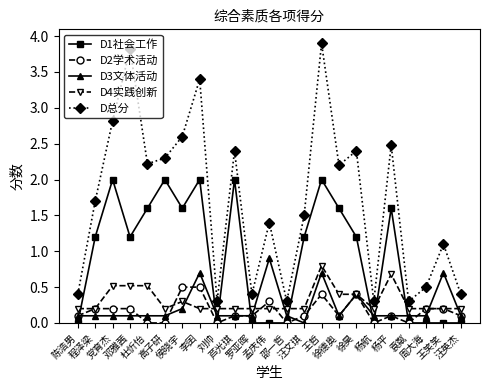

In D总分, how many points are lower than both neighbors (excluding endpoints)?

7